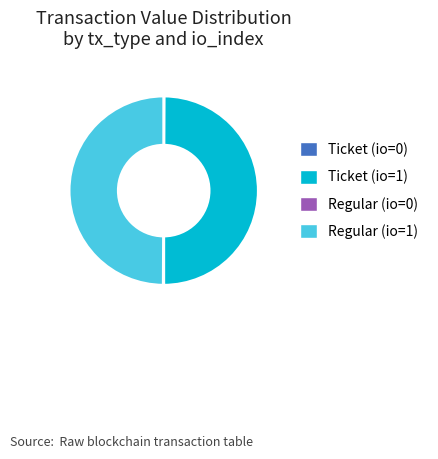

Is it true that Ticket (io=1) is 50% of the pie?

True